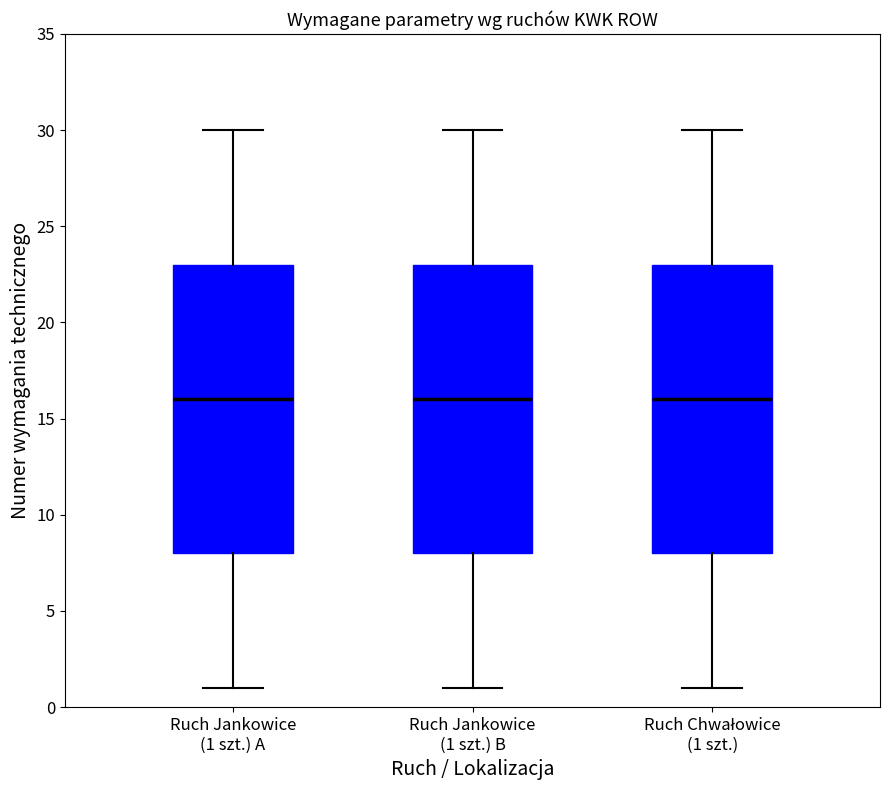

Reading left to right, read every box against the y-axis: the position of its median line, the range the box covers, and the ends of its whiskers. The values are not printed on the chart, so give them approximately, as read against the axis.

Ruch Jankowice (1 szt.) A: median 16, box 8 to 23, whiskers 1 to 30
Ruch Jankowice (1 szt.) B: median 16, box 8 to 23, whiskers 1 to 30
Ruch Chwałowice (1 szt.): median 16, box 8 to 23, whiskers 1 to 30